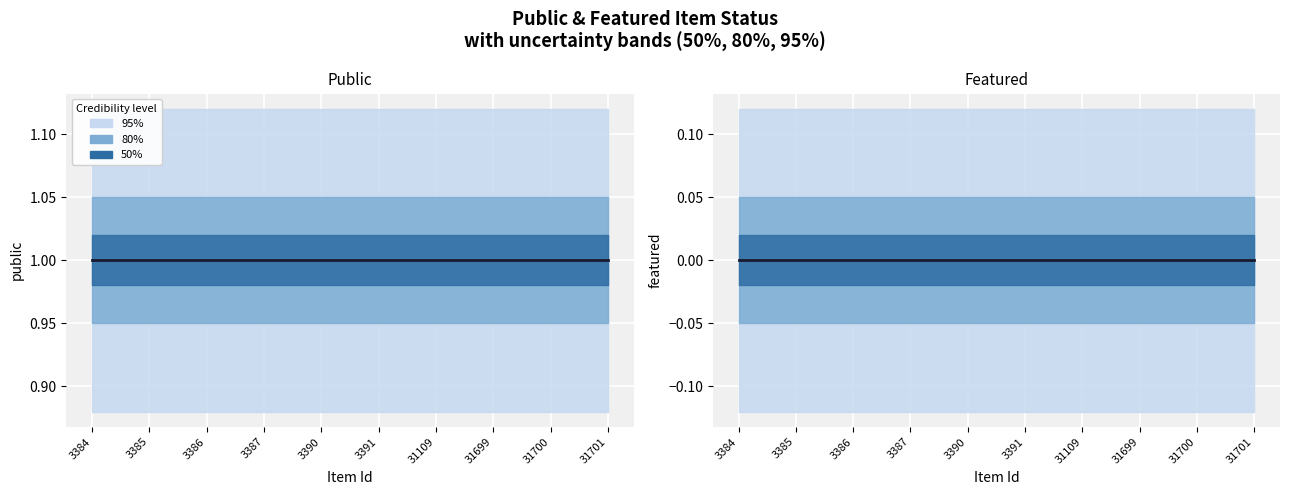

Rank the categories by featured value from lowest to highest.

3384, 3385, 3386, 3387, 3390, 3391, 31109, 31699, 31700, 31701